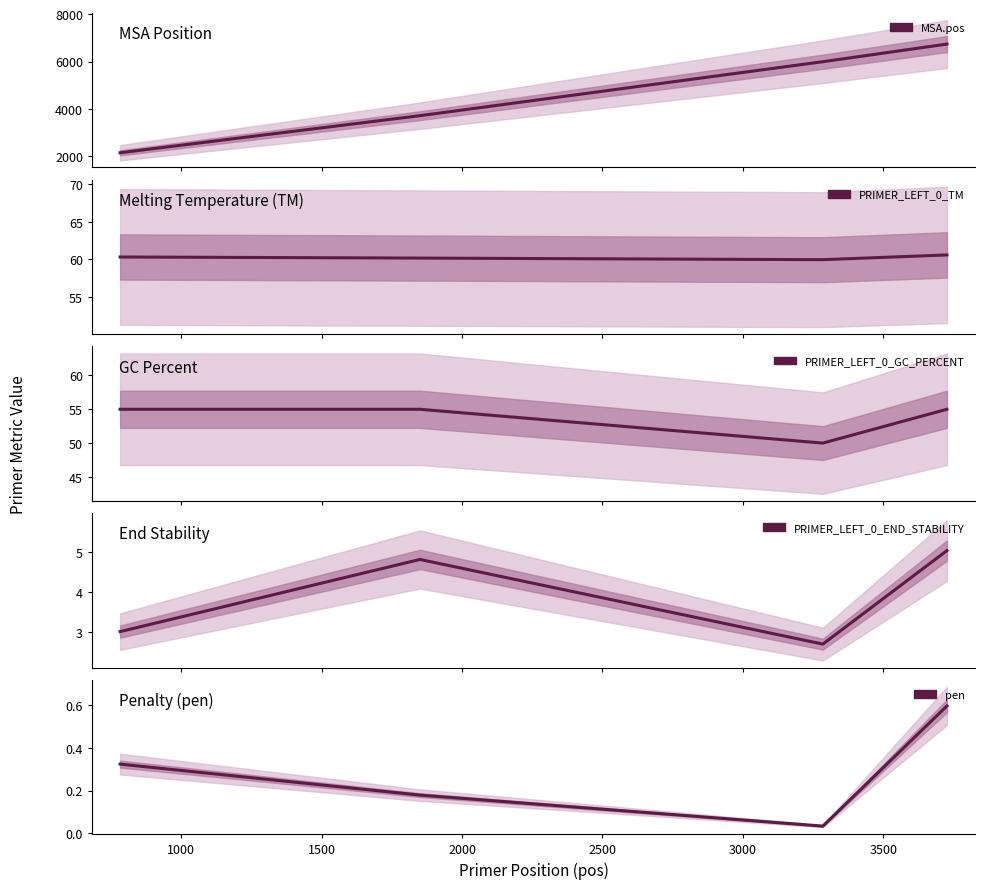

What is the greatest value displayed?

6742.0